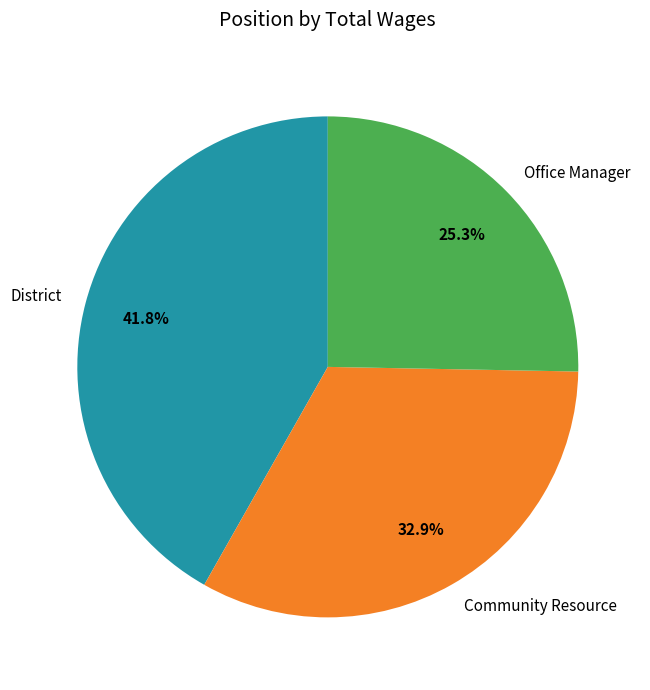

Does Office Manager account for over 50% of the chart?

No